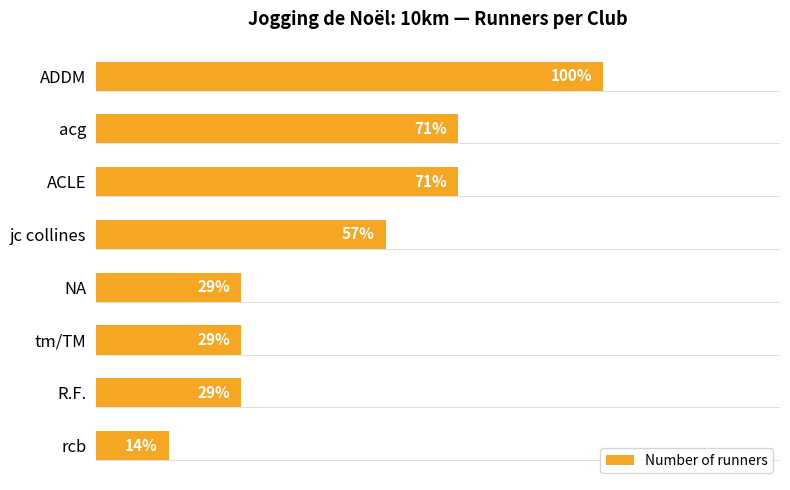

Are the bars horizontal?

Yes